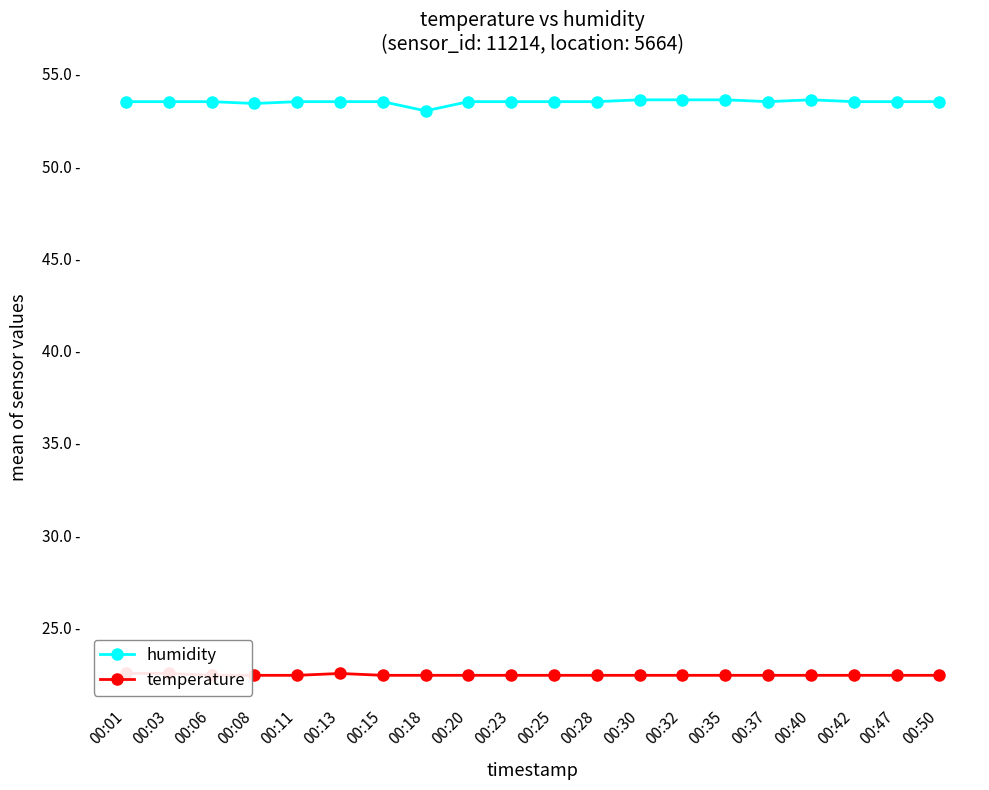

Is this an area chart (filled region under the line)?

No